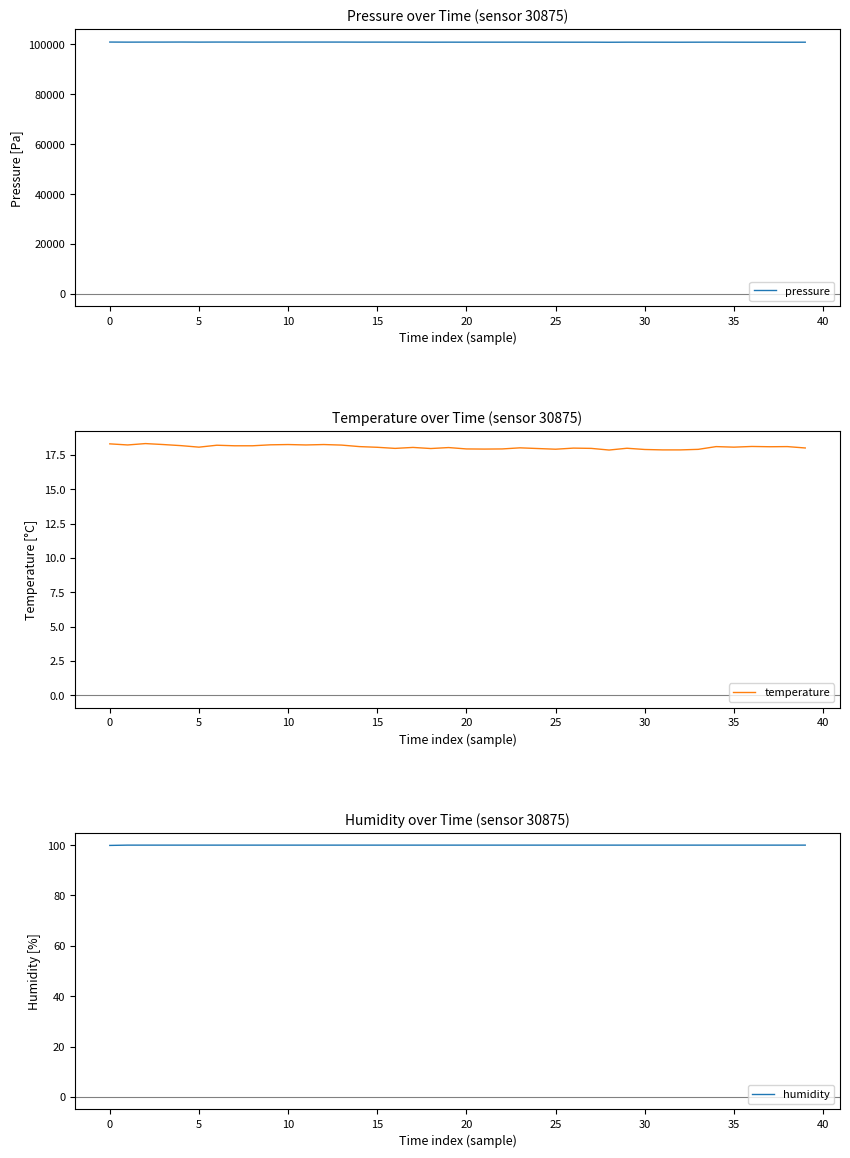

How many lines are shown in the chart?

3